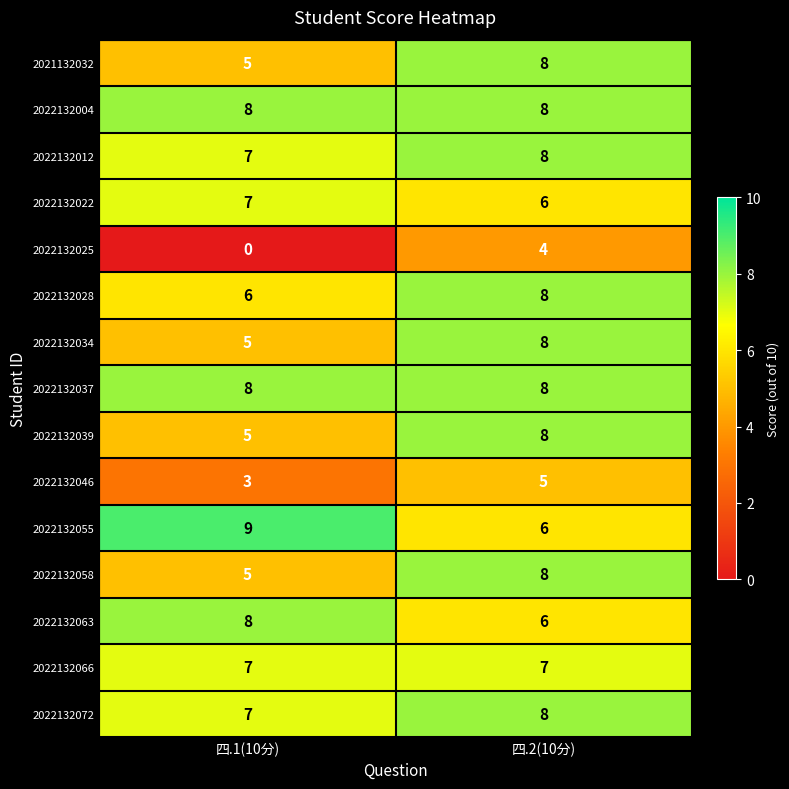

At which category does the chart reach its peak across all series?

四.1(10分)